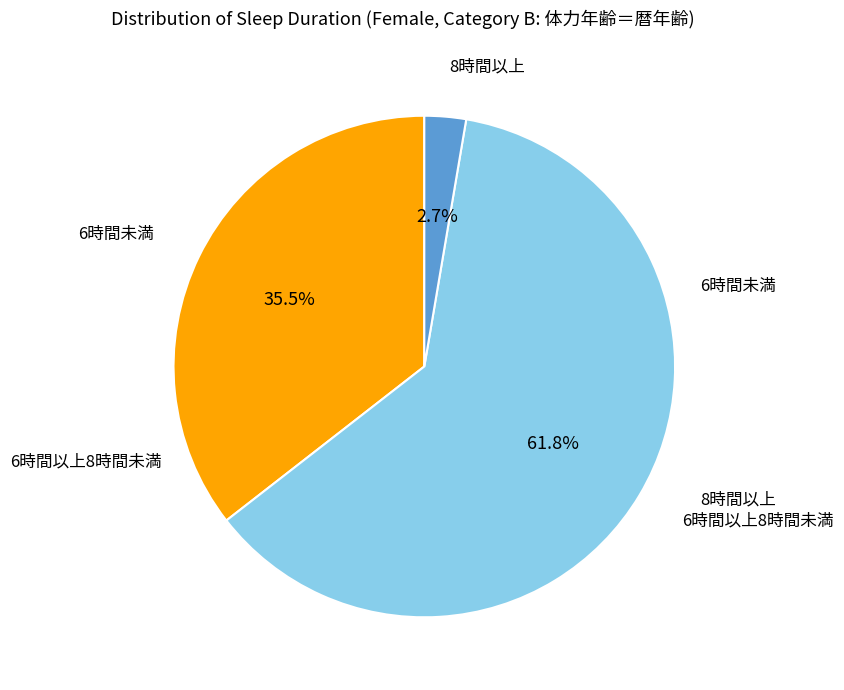

What is the largest slice in the pie chart?

6時間以上8時間未満